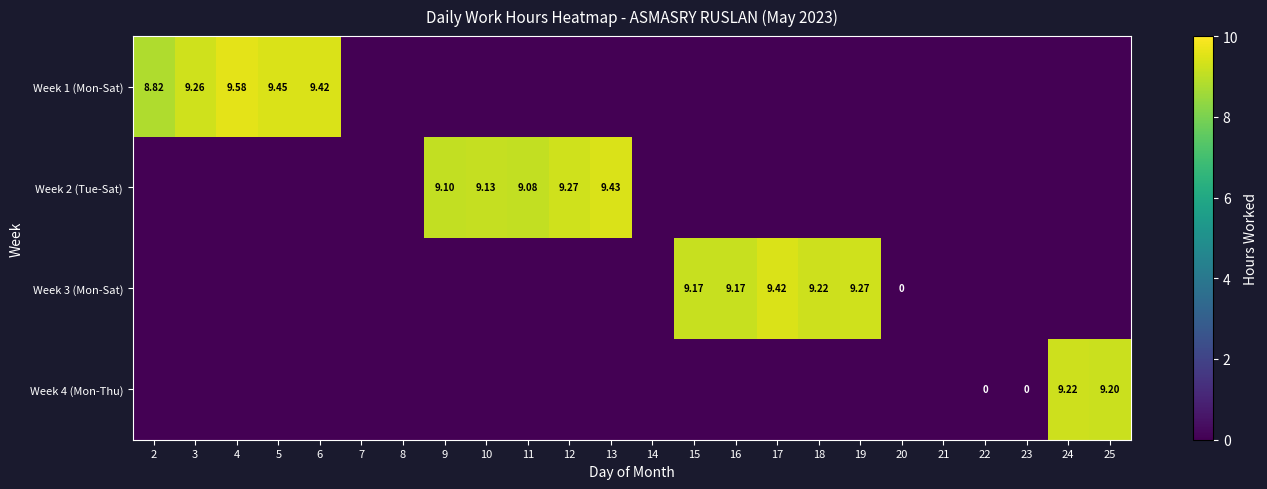

Which category has the lowest value in the Week 4 (Mon-Thu) series?

2